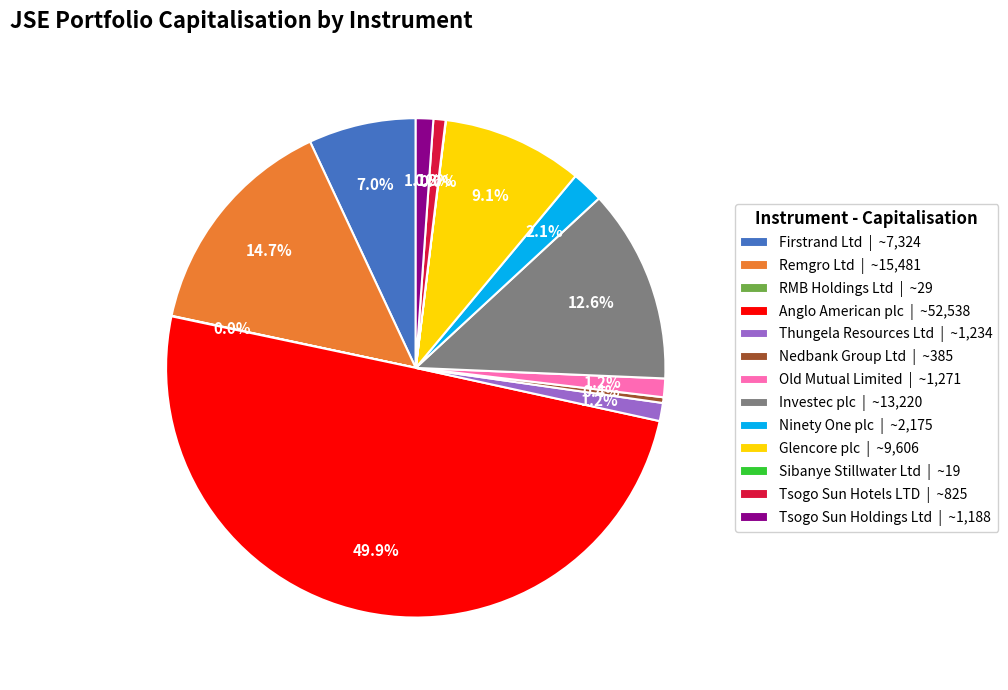

Approximately how many times larger is the value at Thungela Resources Ltd | ~1,234 compared to Nedbank Group Ltd | ~385?

3.2